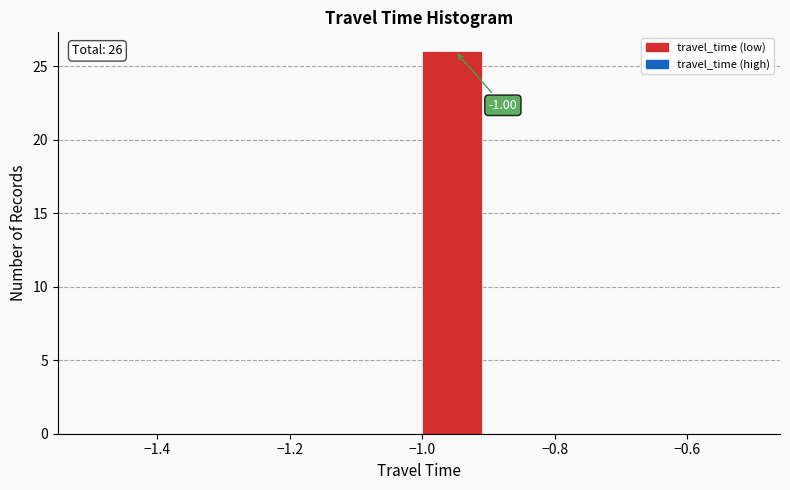

Which range on the x-axis has the tallest bar?

-1.0 to -0.9